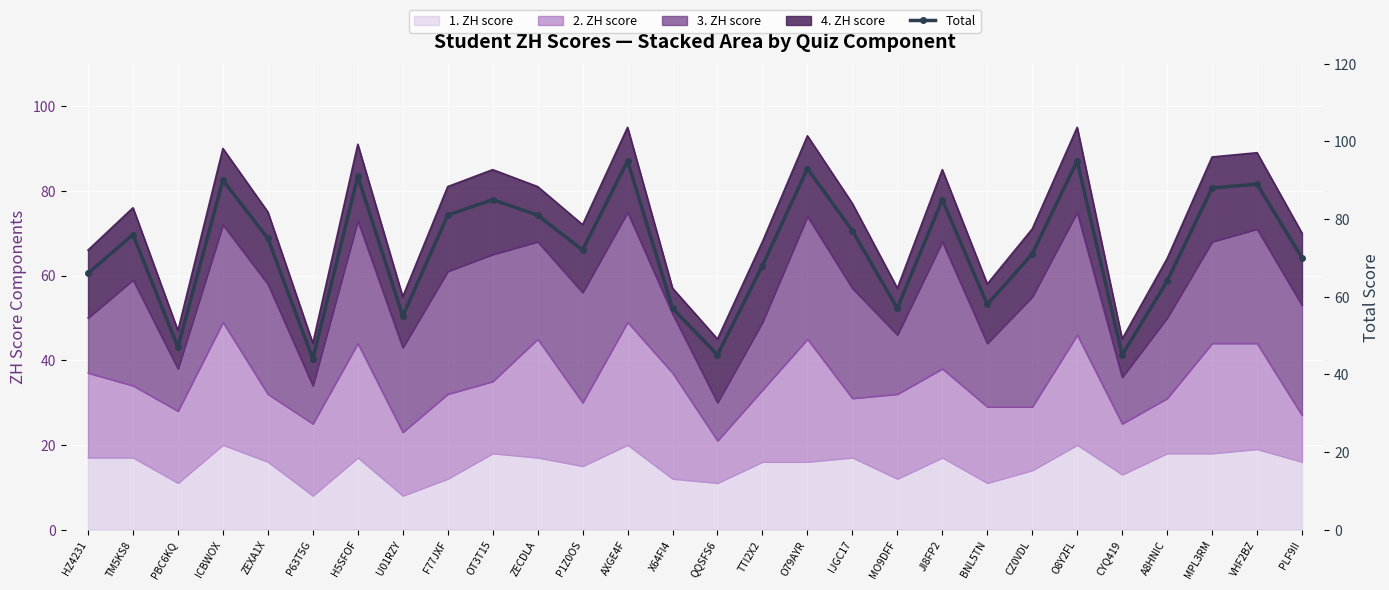

Reading left to right, extract all data points from this chart.

HZ4231=66	TM5KS8=76	PBC6KQ=47	ICBWOX=90	ZEXA1X=75	P63T5G=44	H5SFOF=91	U01RZY=55	F77JXF=81	OT3T15=85	ZECDLA=81	P1Z0OS=72	AXGE4F=95	X64FI4=57	QQSFS6=45	TTI2X2=68	O79AYR=93	IJGC17=77	MO9DFF=57	JI8FP2=85	BNL5TN=58	CZ0VDL=71	O8Y2FL=95	CYQ419=45	A8HNIC=64	MPL3RM=88	VHF2BZ=89	PLF9II=70